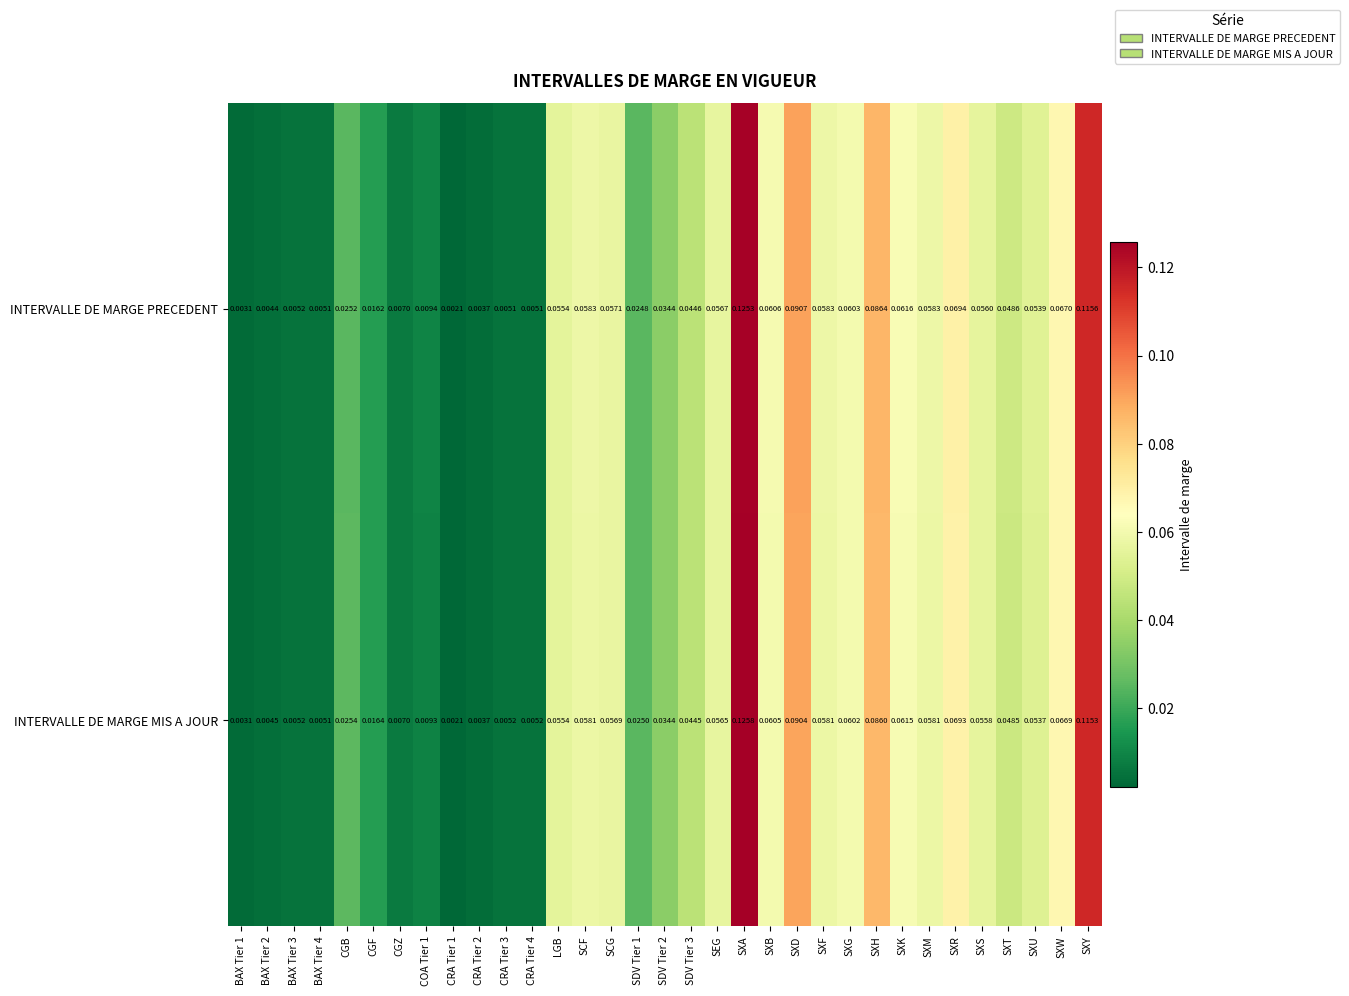

At how many categories does at least one series exceed 0?

33